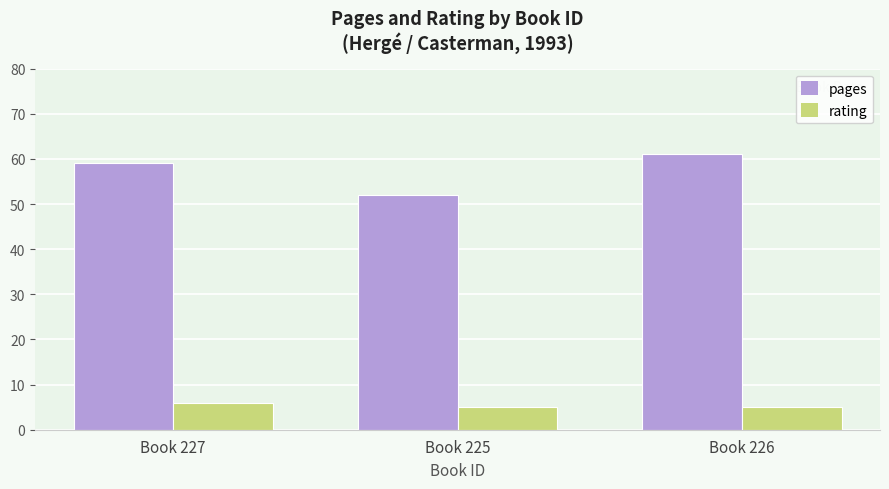

Reading left to right, what are all the values shown in this chart?

pages: Book 227=59	Book 225=52	Book 226=61
rating: Book 227=6	Book 225=5	Book 226=5